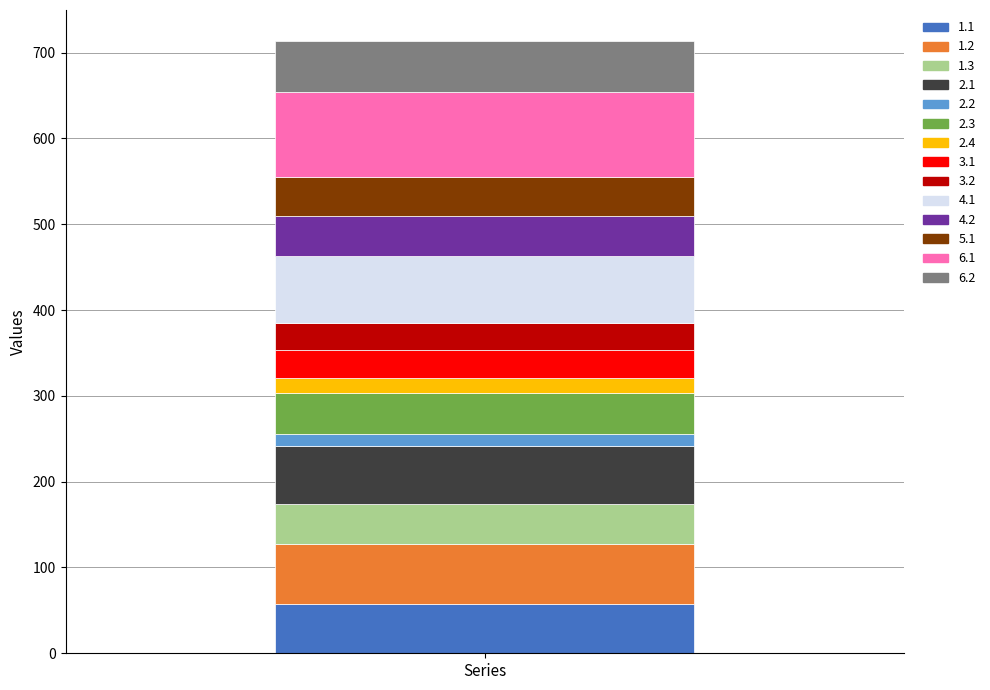

What is the highest value of the 1.1 series?

57